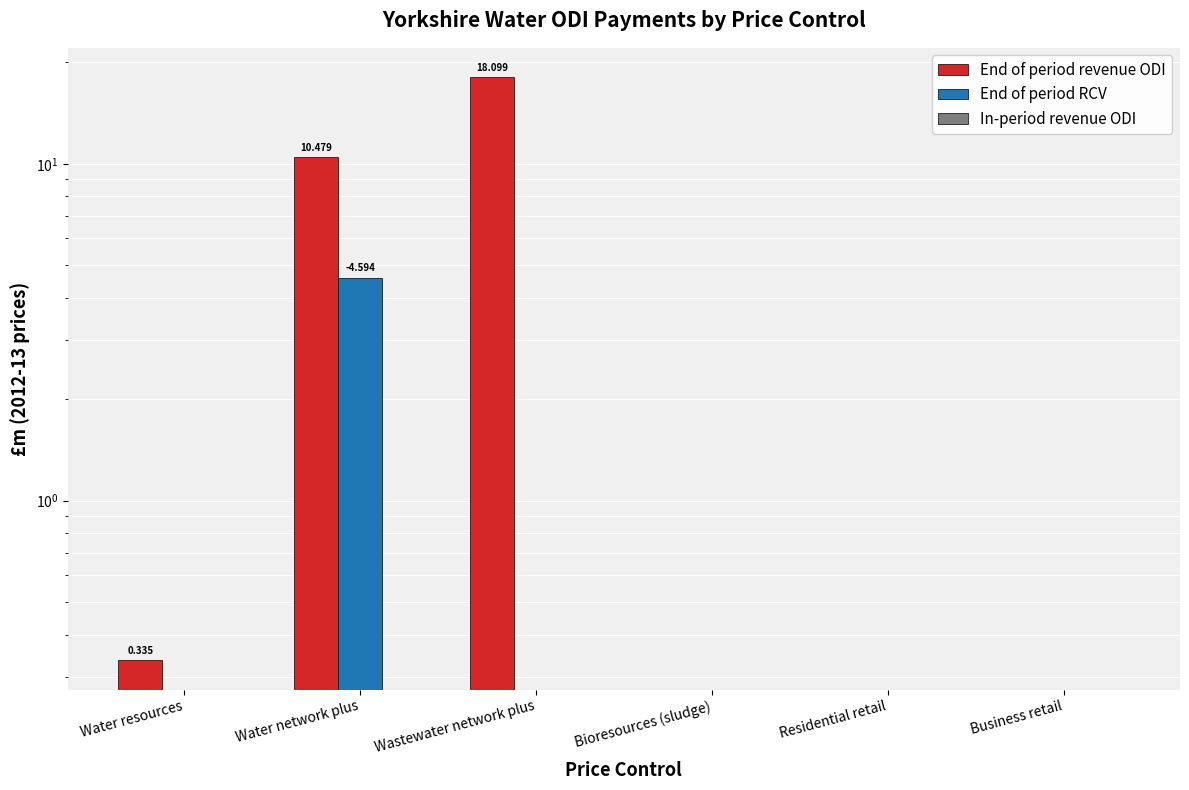

Reading left to right, transcribe all the data shown in this chart.

End of period revenue ODI: 0.3	10.5	18.1	0.0	0.0	0.0
End of period RCV: 0.0	4.6	0.0	0.0	0.0	0.0
In-period revenue ODI: 0.0	0.0	0.0	0.0	0.0	0.0